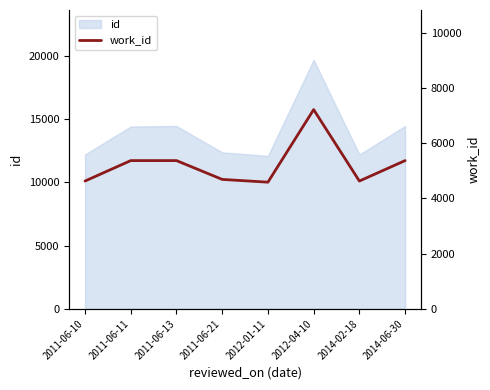

Approximately how many times larger is the value at 2011-06-10 compared to 2012-04-10?

0.6